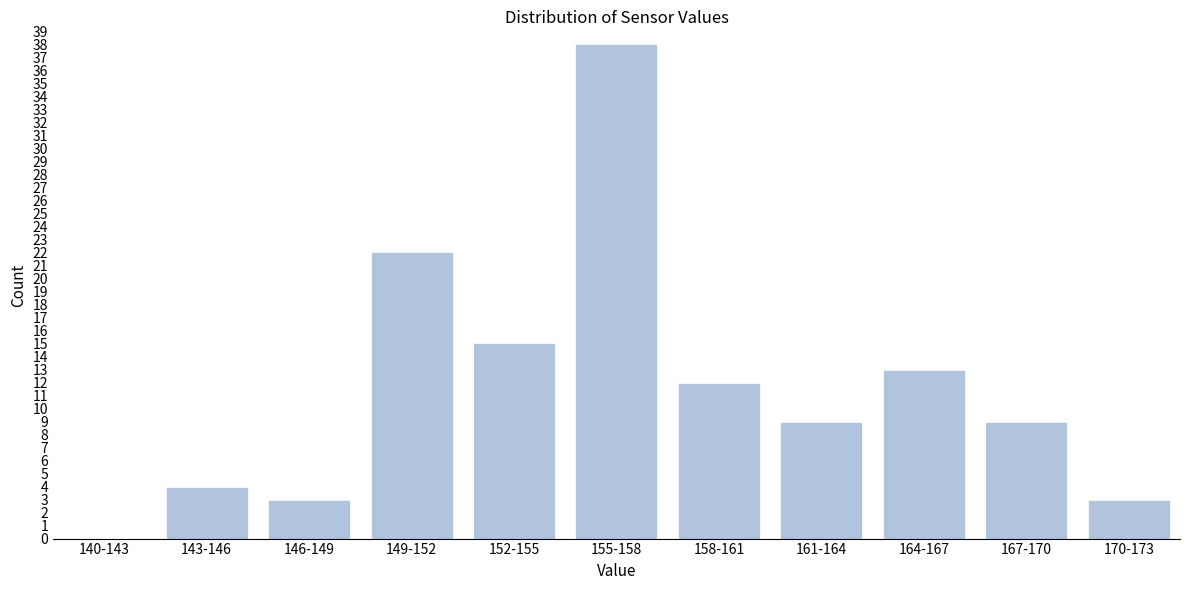

Reading left to right, transcribe all the data shown in this chart.

140-143=0	143-146=4	146-149=3	149-152=22	152-155=15	155-158=38	158-161=12	161-164=9	164-167=13	167-170=9	170-173=3